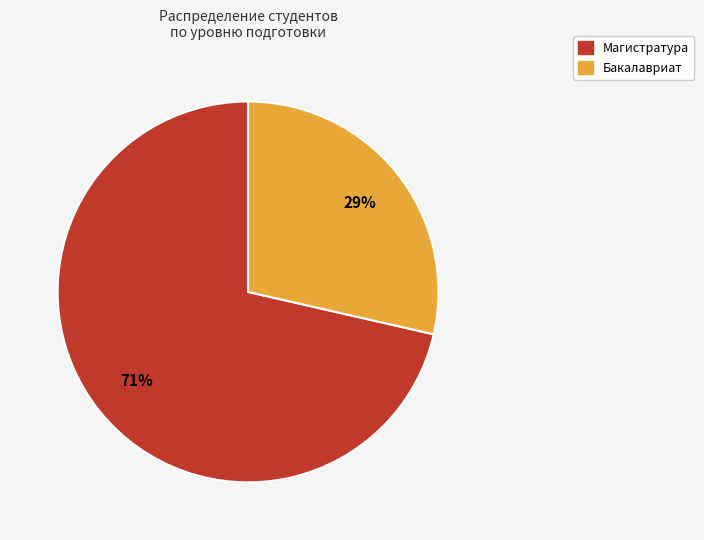

How many slices are in this pie chart?

2